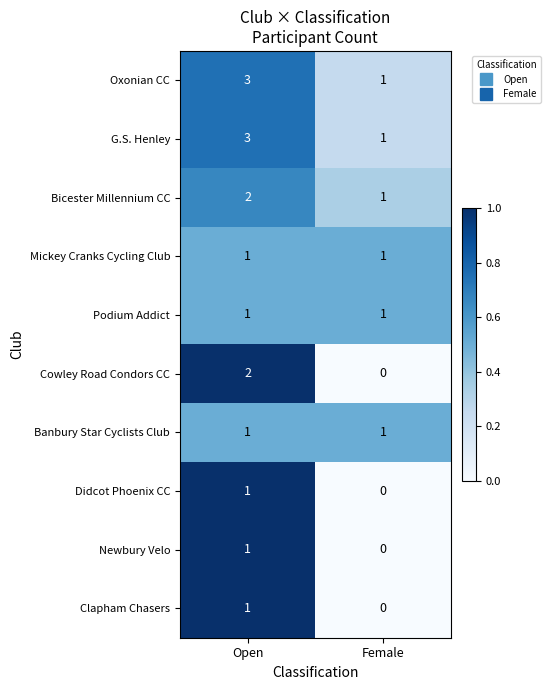

What is the sum of all Oxonian CC values?

4